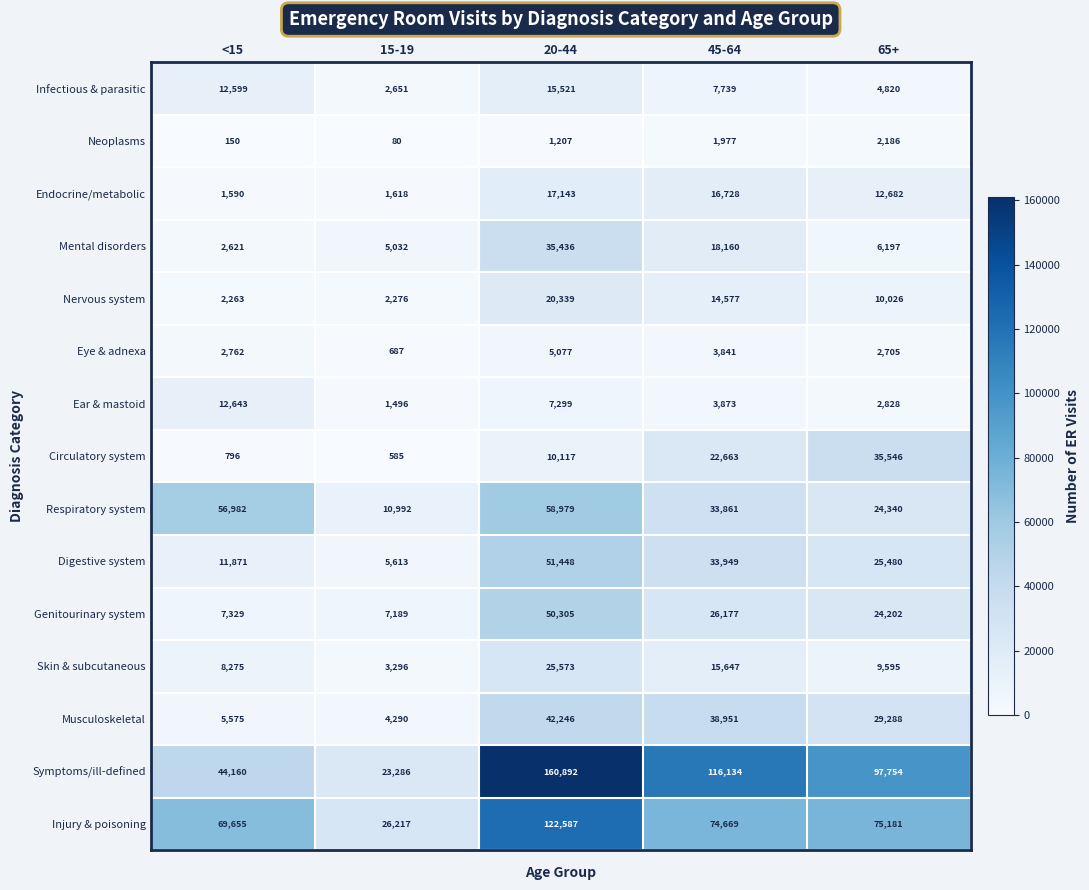

Where is Ear & mastoid nearest to the value 7069?

20-44